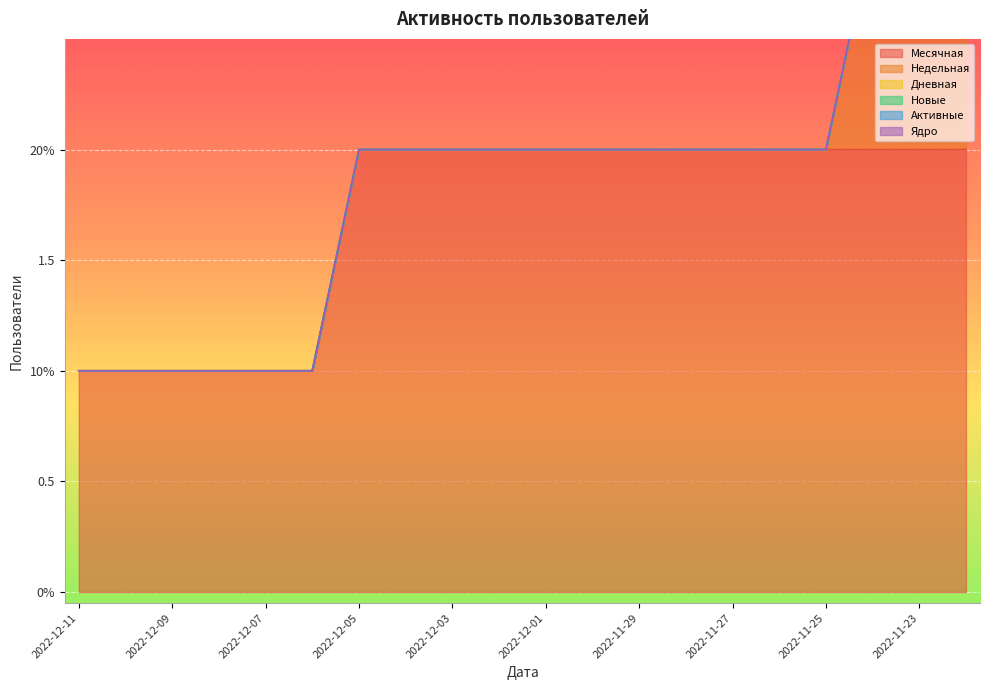

Count the number of data series in this chart.

6